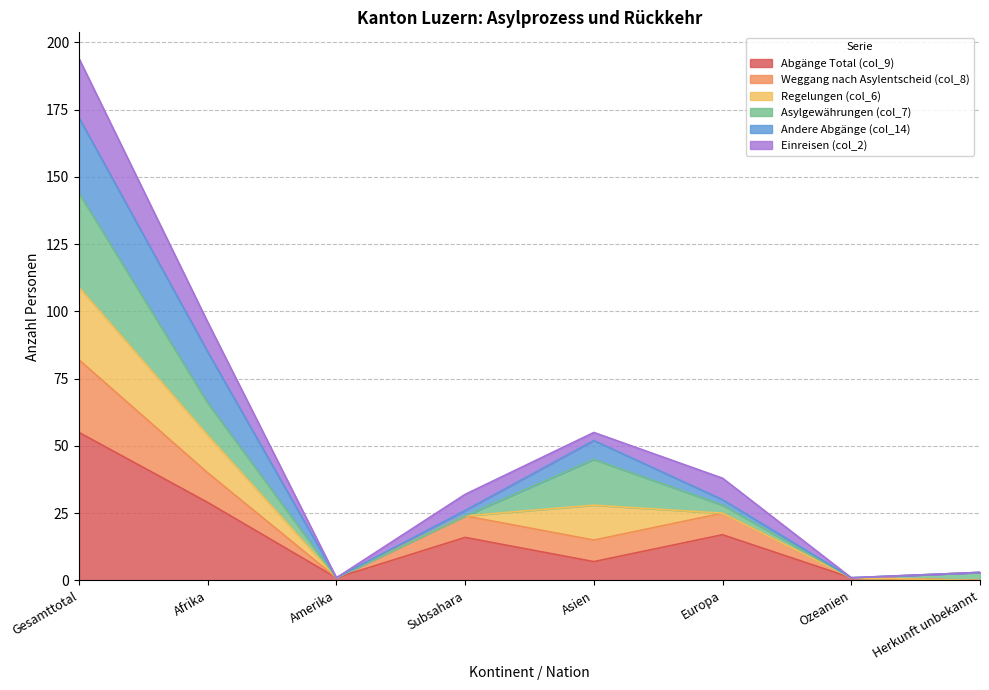

True or false: Einreisen (col_2) and Abgänge Total (col_9) intersect in this chart.

False